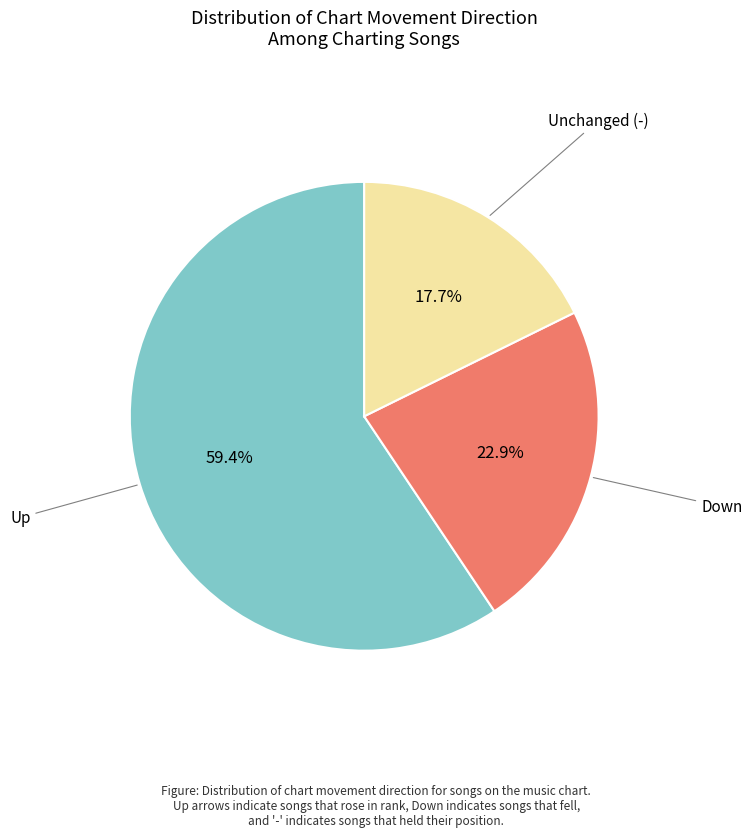

Is there any slice that represents more than half of the pie?

Yes